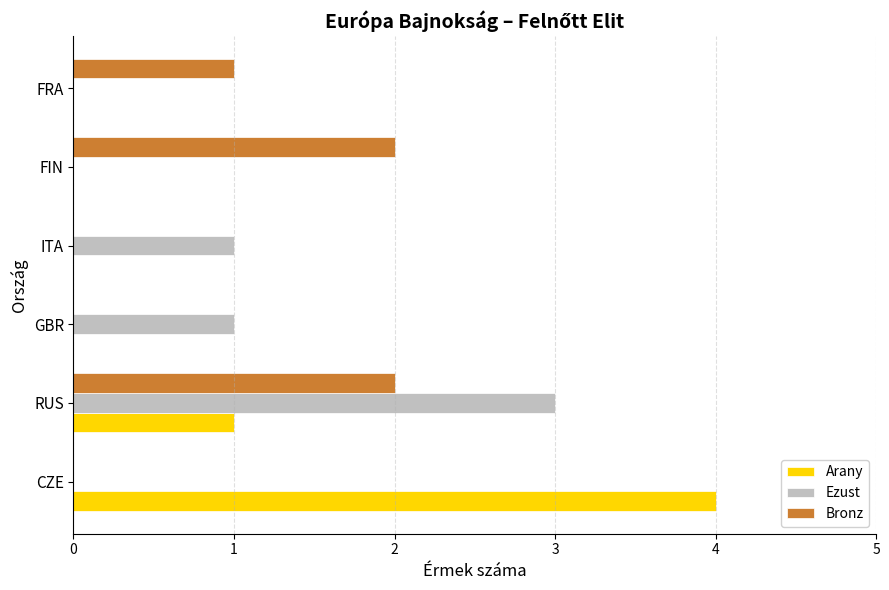

The Ezust series shows 2 at ITA. True or false?

False